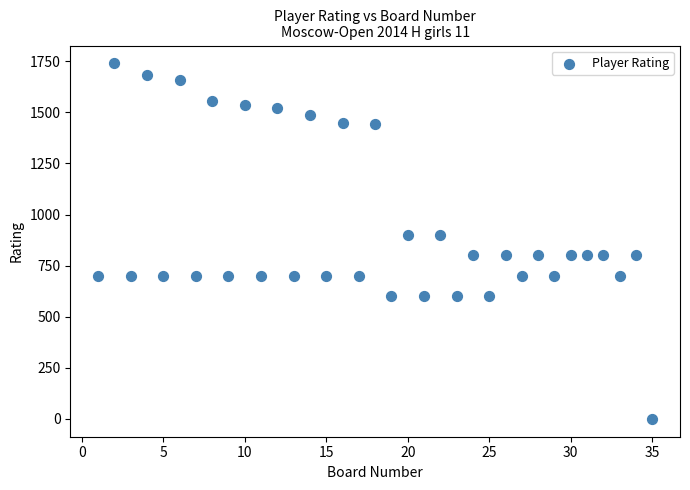

What is the range of X values (max minus min)?

34